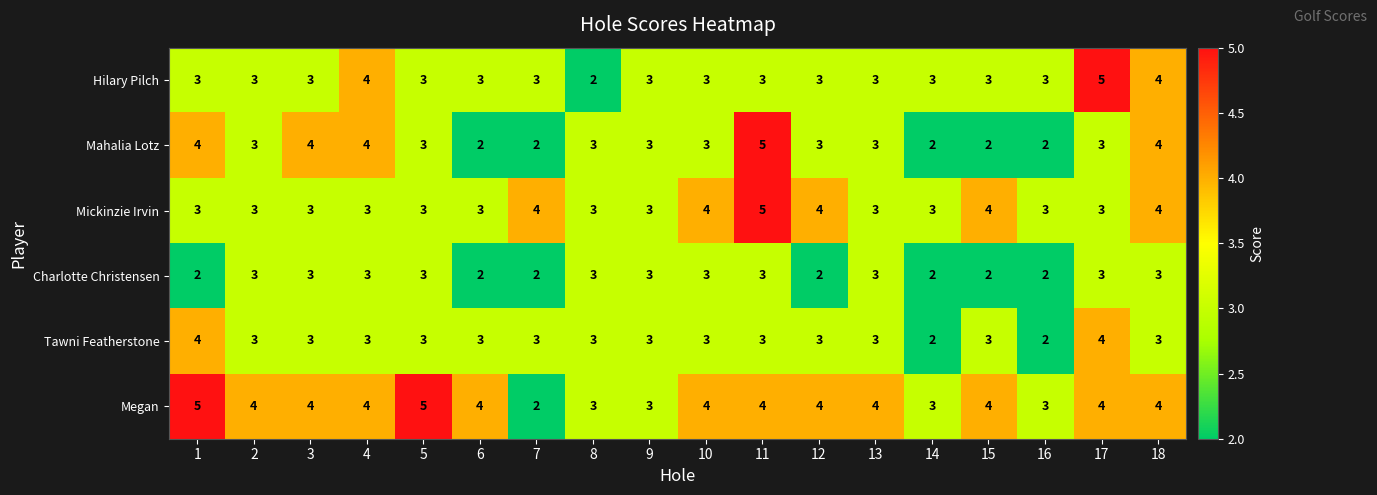

At which category is the sum across all series the highest?

11